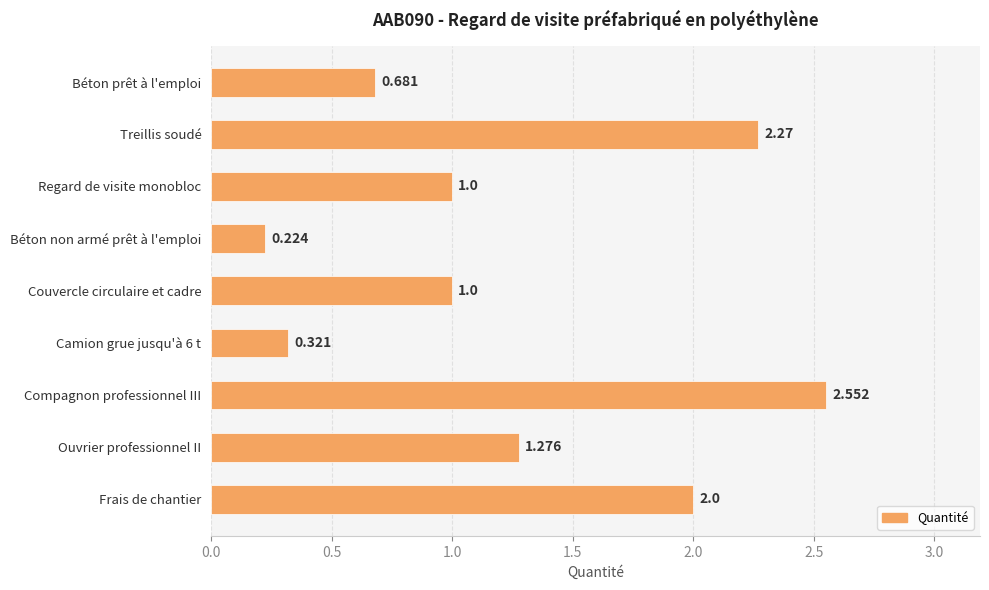

What is the label of the 4th bar from the top?

Béton non armé prêt à l'emploi